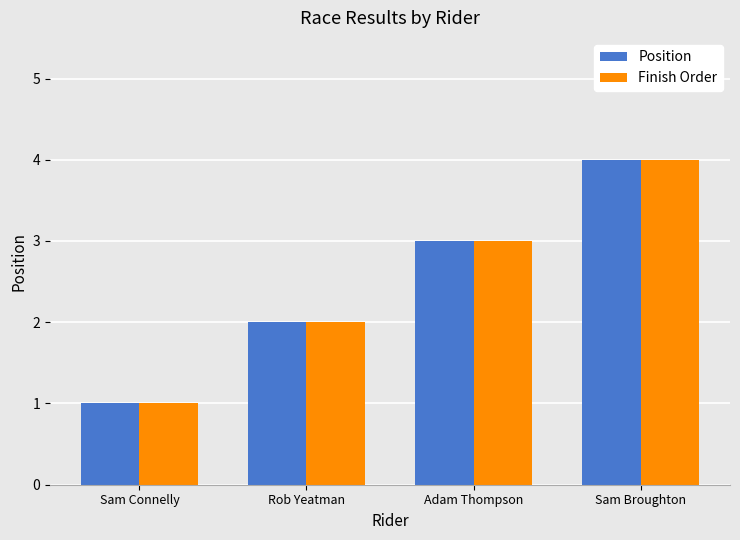

What is the total value across all series at Sam Connelly?

2